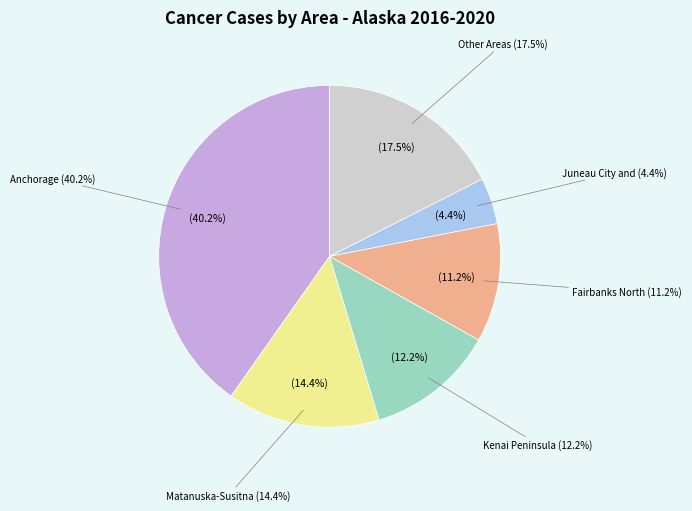

To the nearest percent, what portion does Fairbanks North Borough represent?

11%